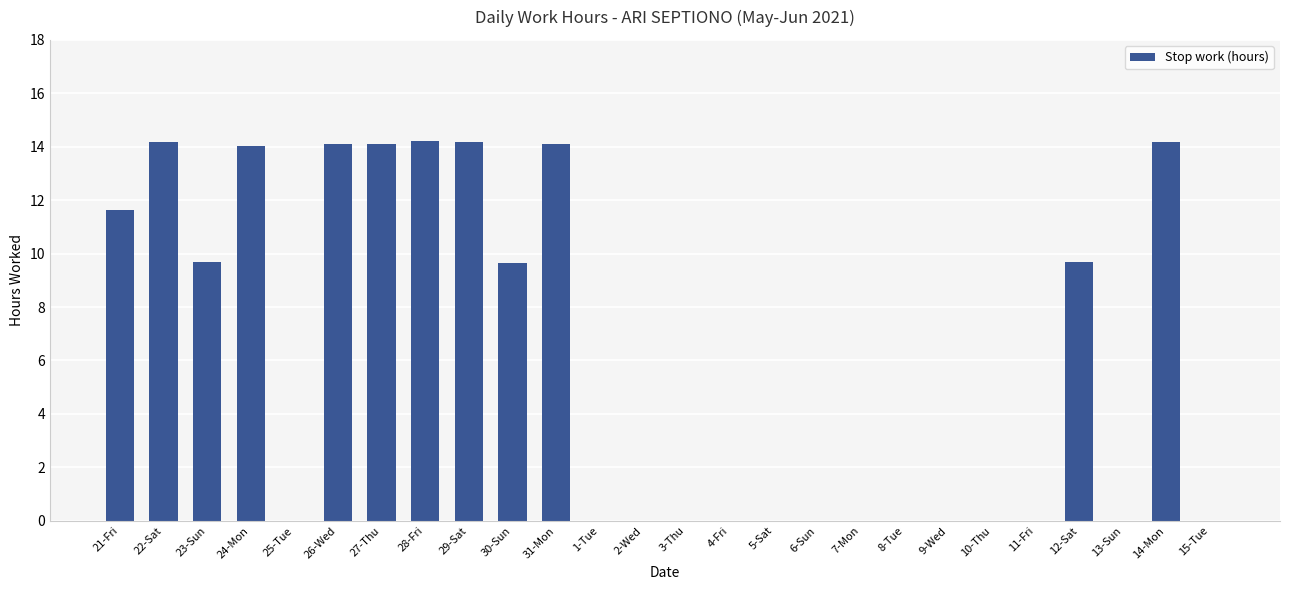

Are the bars grouped side by side (vs. stacked)?

No